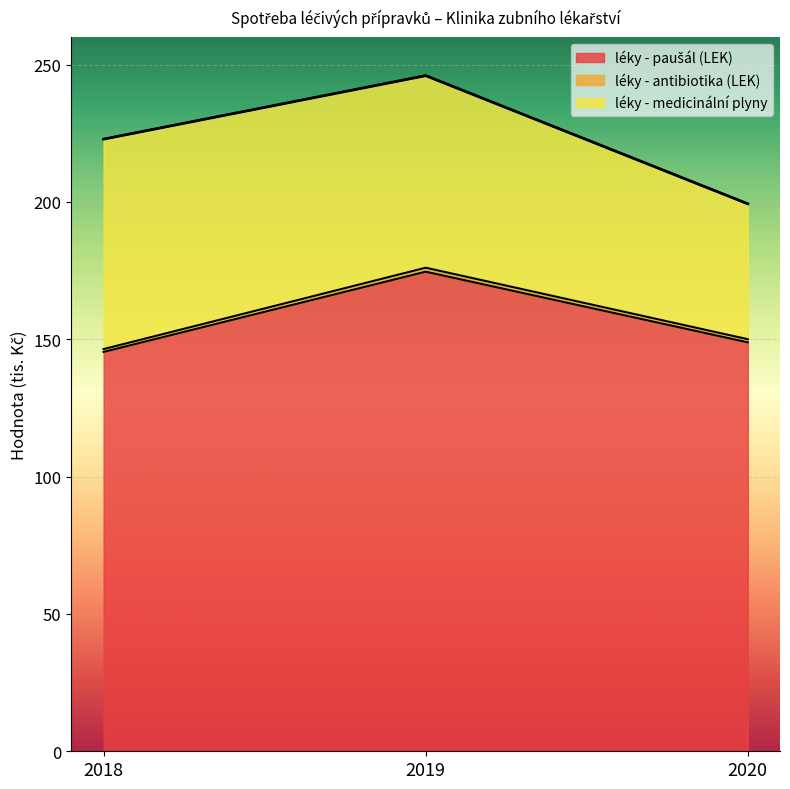

At which category is the sum across all series the highest?

2019